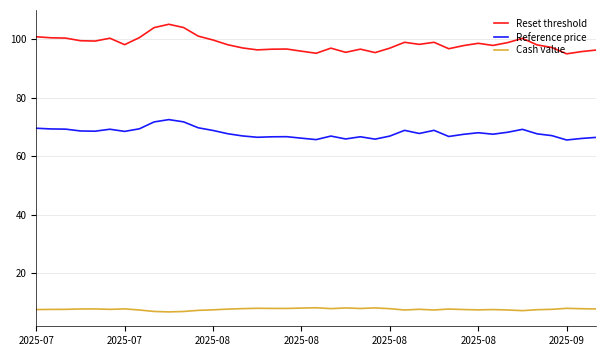

What is the difference between the maximum and minimum values in the Reset threshold series?

10.1